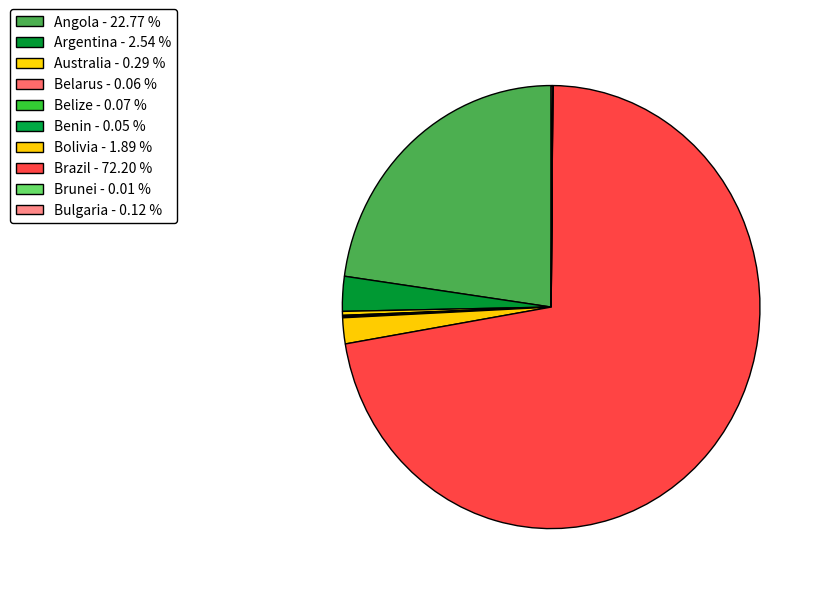

To the nearest percent, what is the difference between the Argentina and Angola slice percentages?

20%